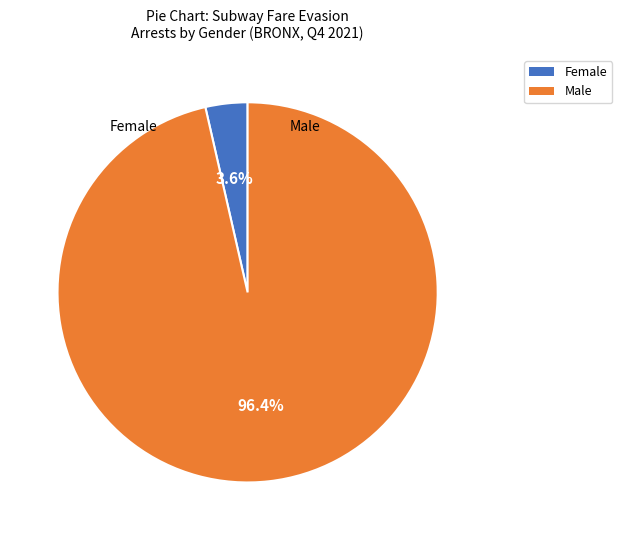

Is there a majority slice in this chart?

Yes